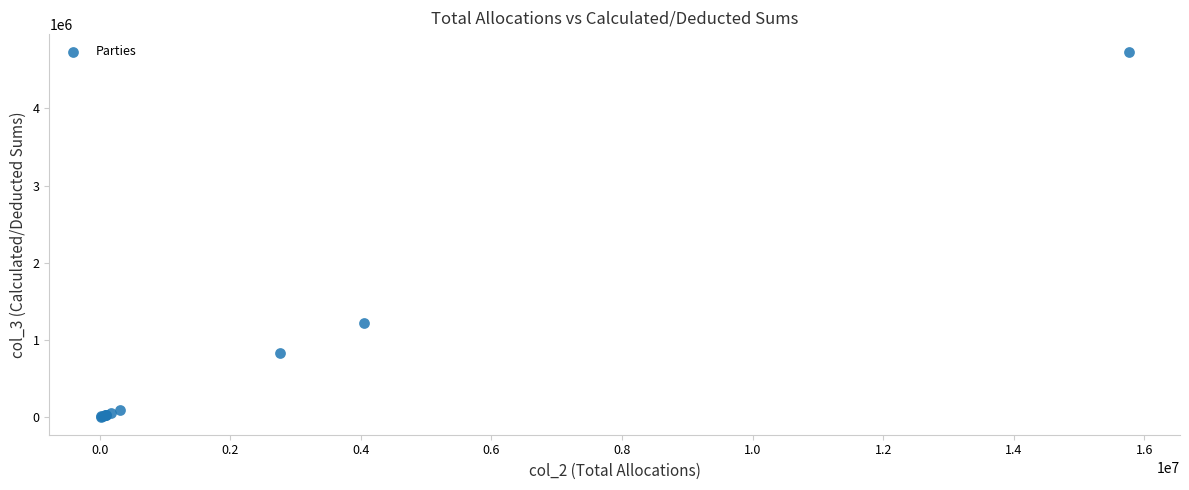

What Y value in the scatter plot is closest to 2366123?

1213827.1